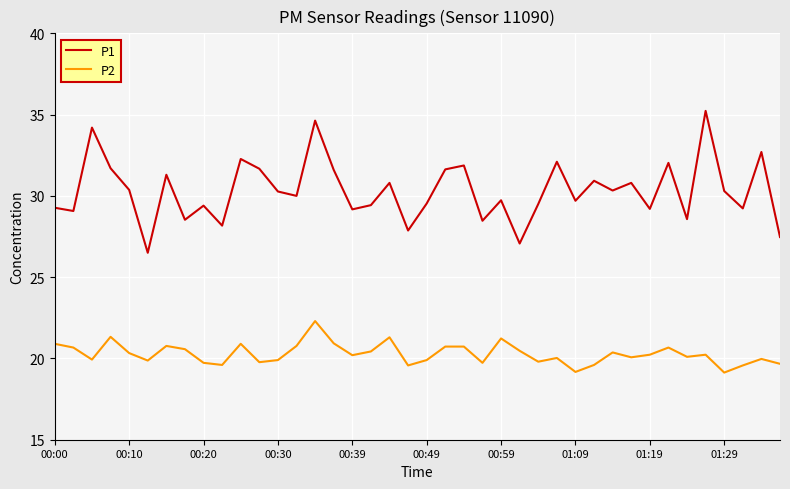

What is the difference between the second highest and second lowest values in the P1 series?

7.6